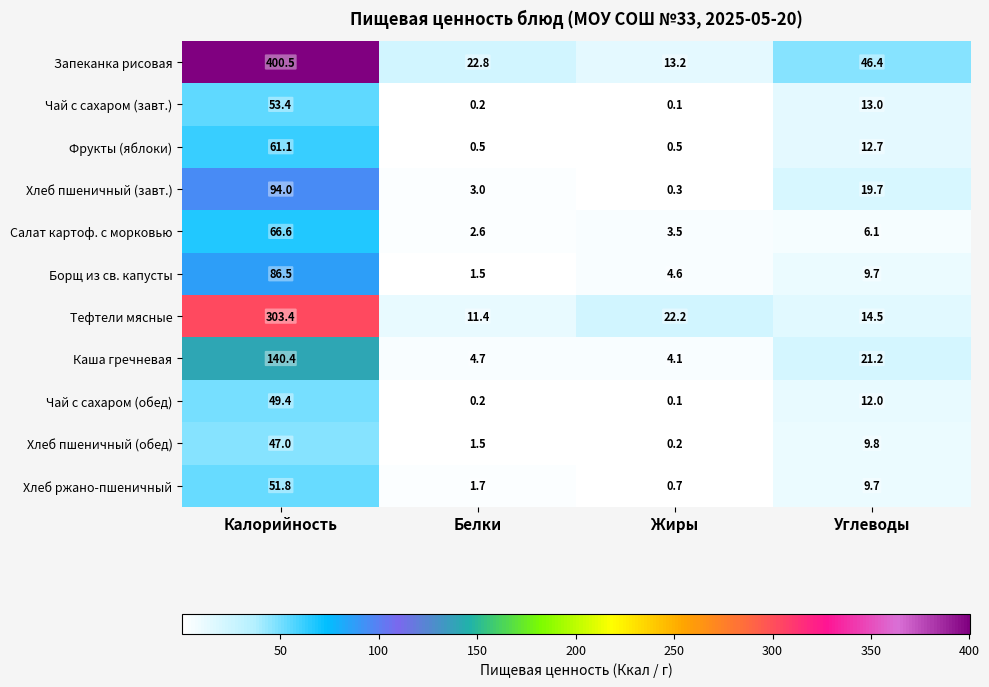

At how many categories does at least one series exceed 116?

1